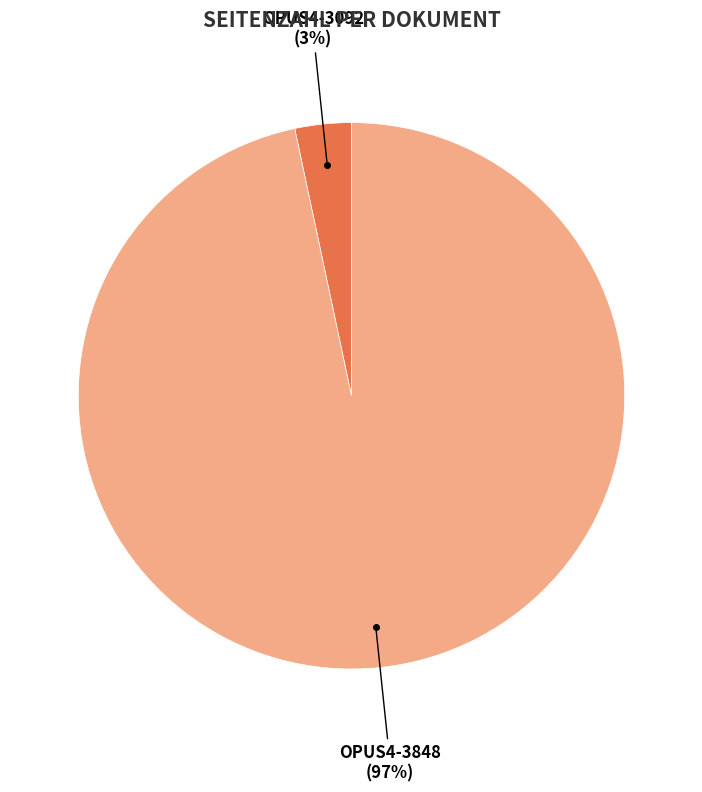

The OPUS4-3848 slice represents 97% of the pie. True or false?

True